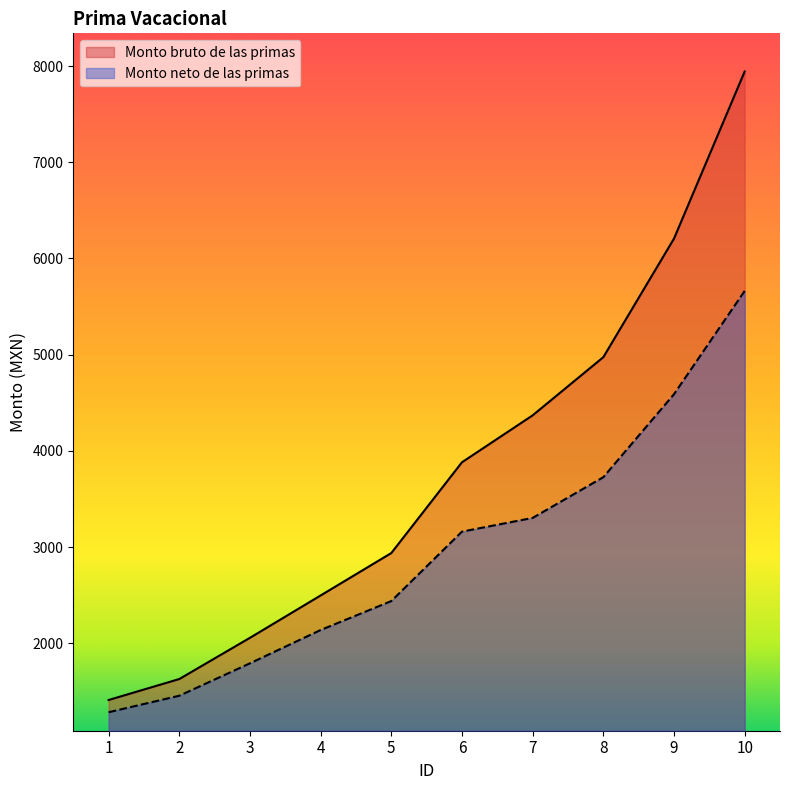

True or false: Monto neto de las primas and Monto bruto de las primas cross at least once.

False